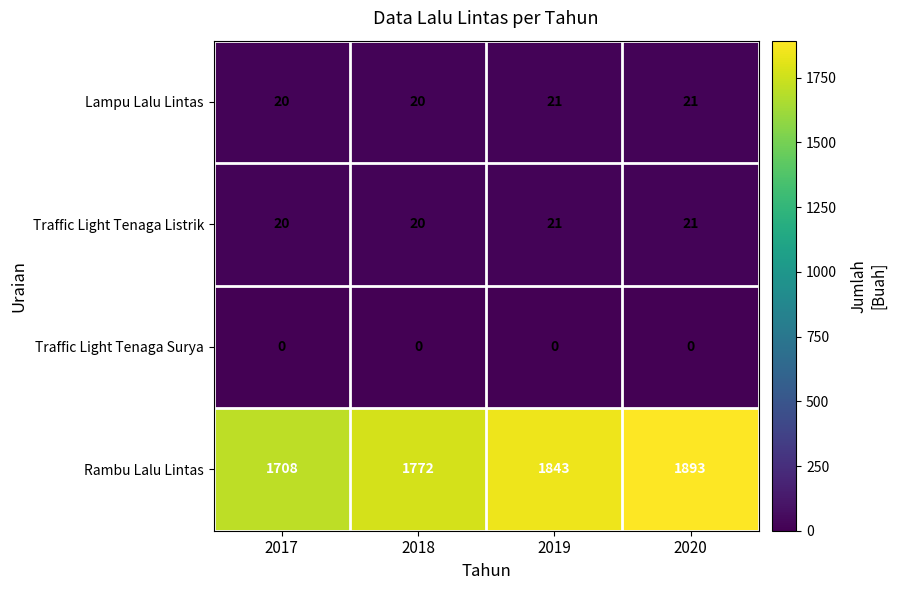

The value of Rambu Lalu Lintas at 2018 is 823. True or false?

False